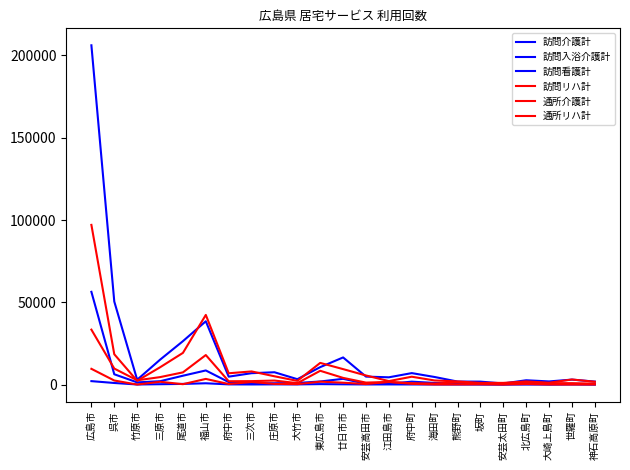

True or false: 訪問介護計 and 通所介護計 intersect in this chart.

True